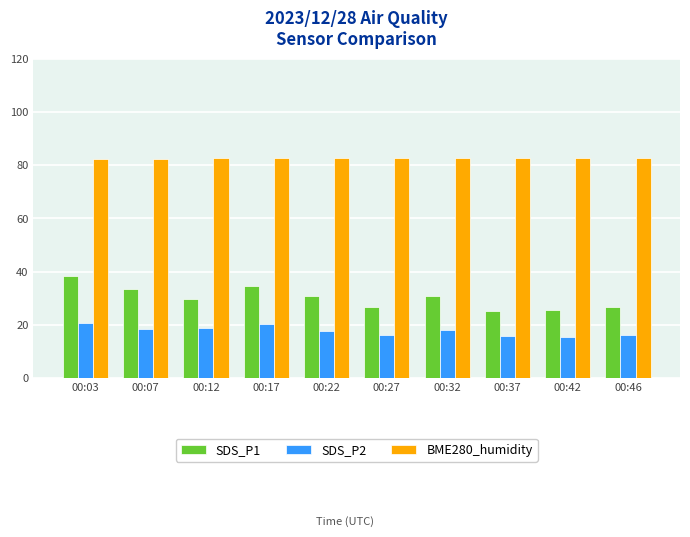

Is the value of BME280_humidity at 00:22 greater than the value of SDS_P2 at 00:37?

Yes